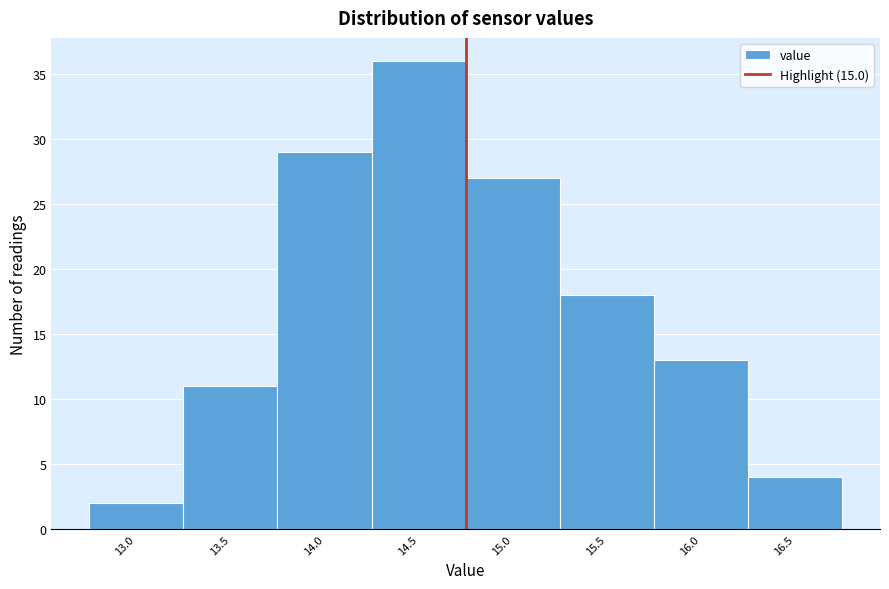

Reading left to right, extract all data points from this chart.

2	11	29	36	27	18	13	4